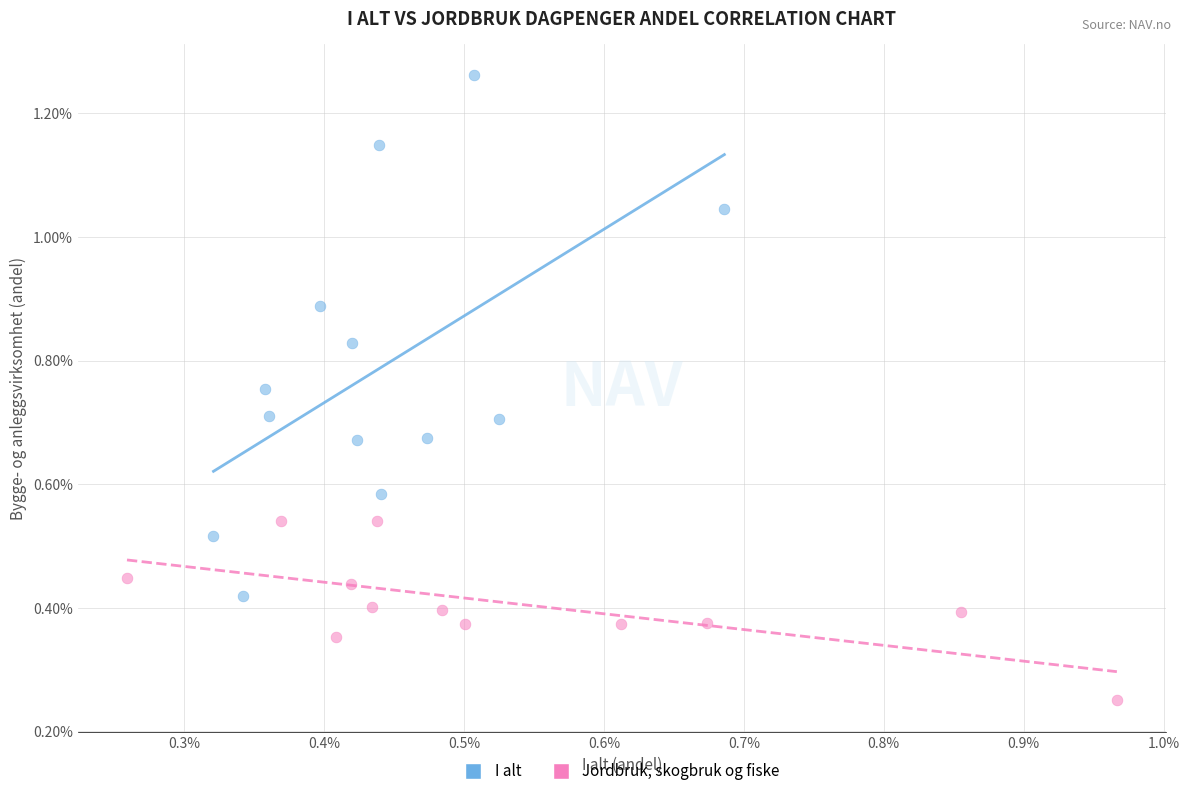

What are all the series names shown in the legend?

I alt, Jordbruk, skogbruk og fiske